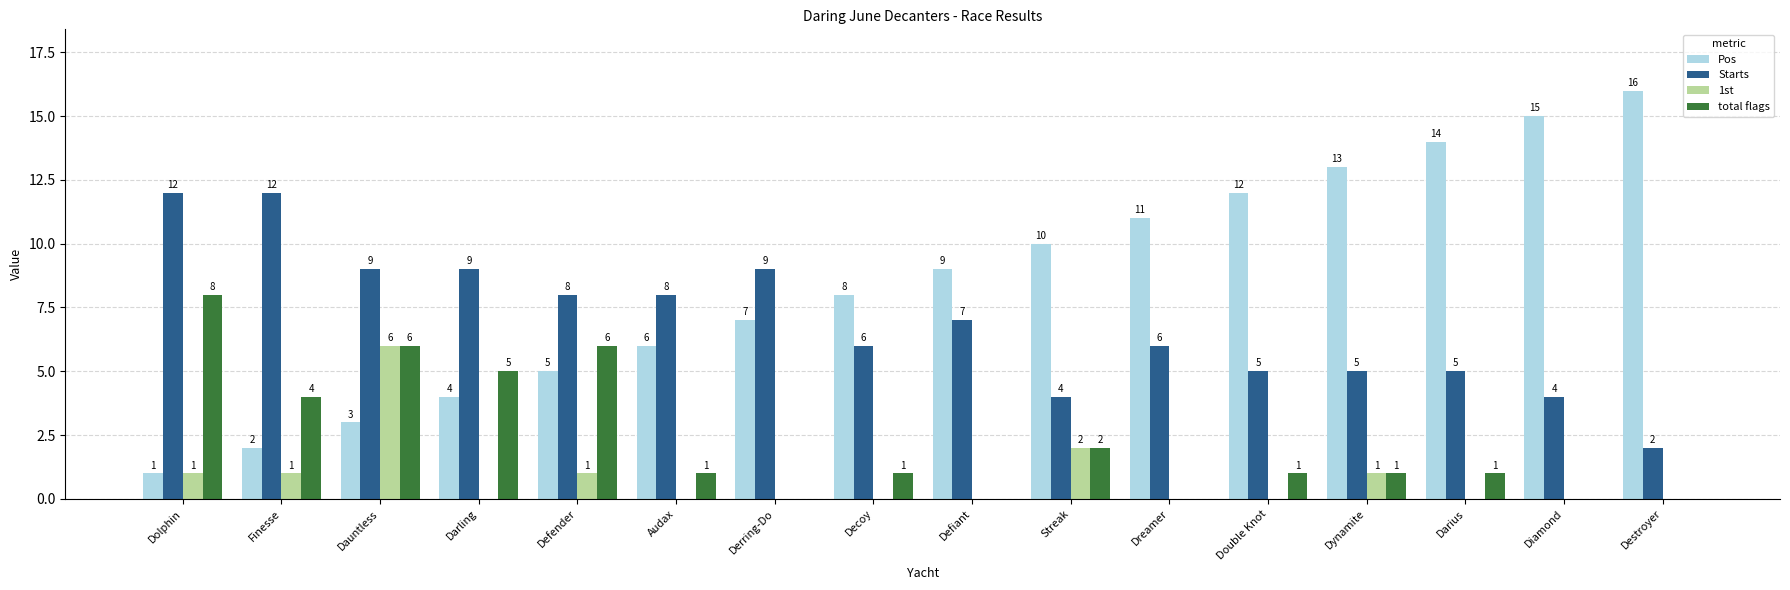

Count the Starts values in the range 5 to 9.

11